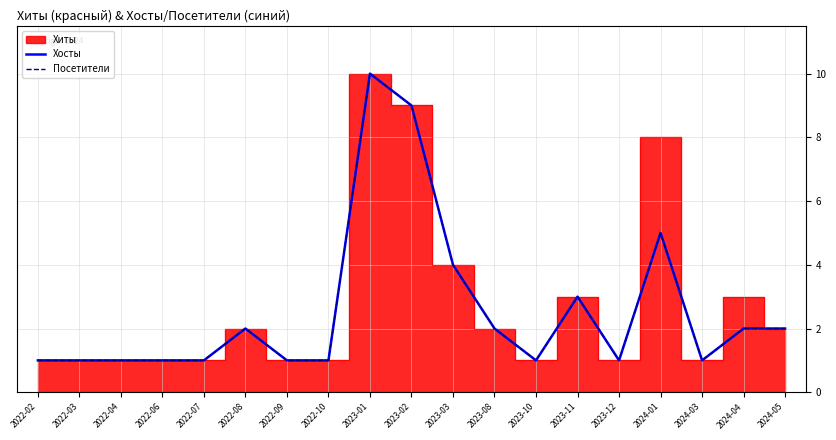

What is the greatest value displayed?

10